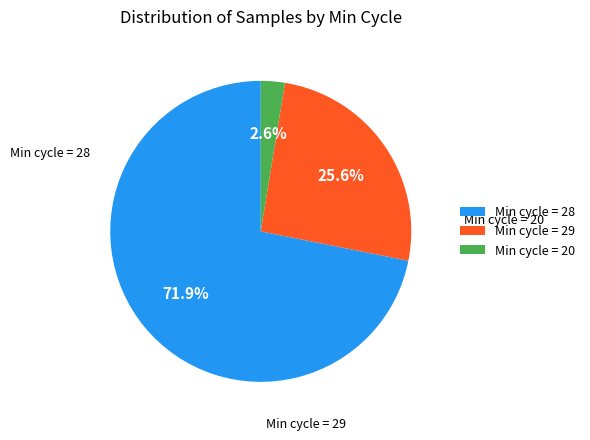

What percentage do Min cycle = 20 and Min cycle = 28 together represent?

74.4%